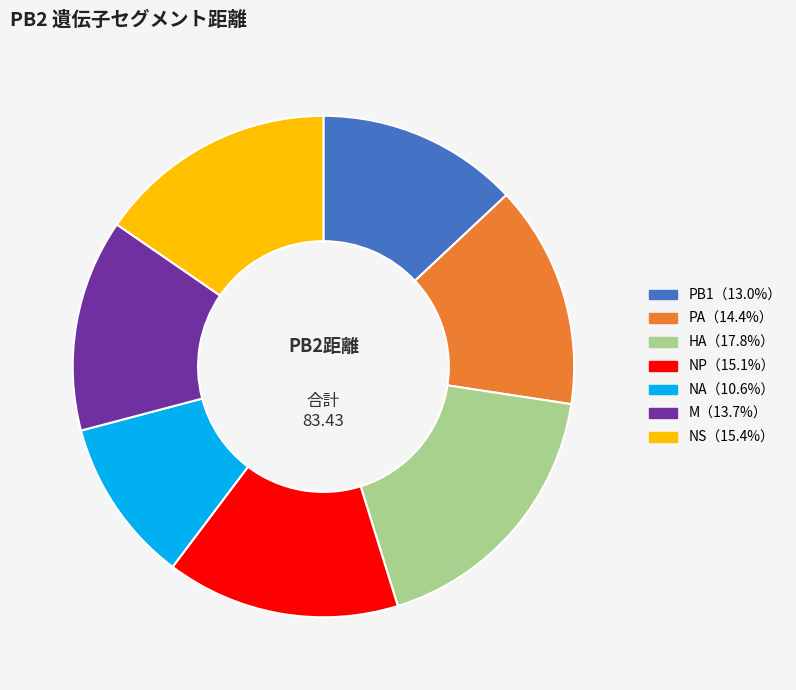

Is there a majority slice in this chart?

No